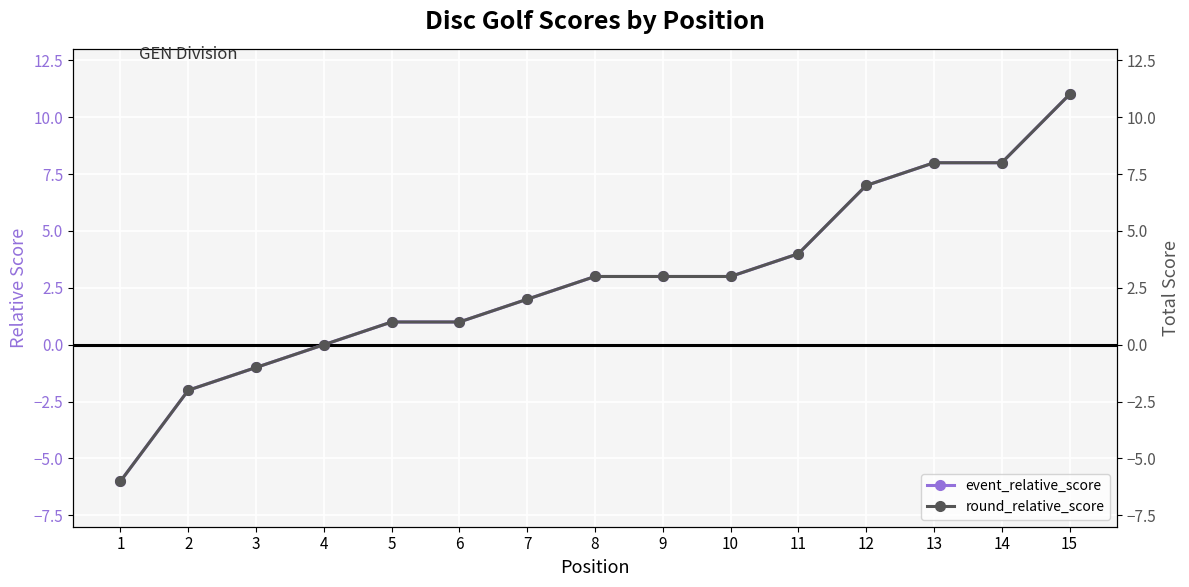

Is the value of event_relative_score at 13 greater than the value of round_relative_score at 5?

Yes